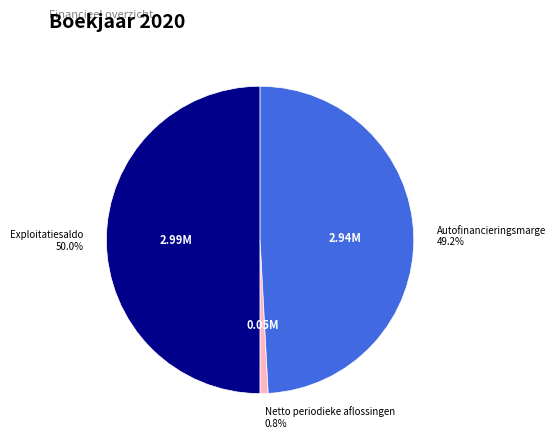

To the nearest percent, what is the difference between the largest and smallest slice percentages?

49%